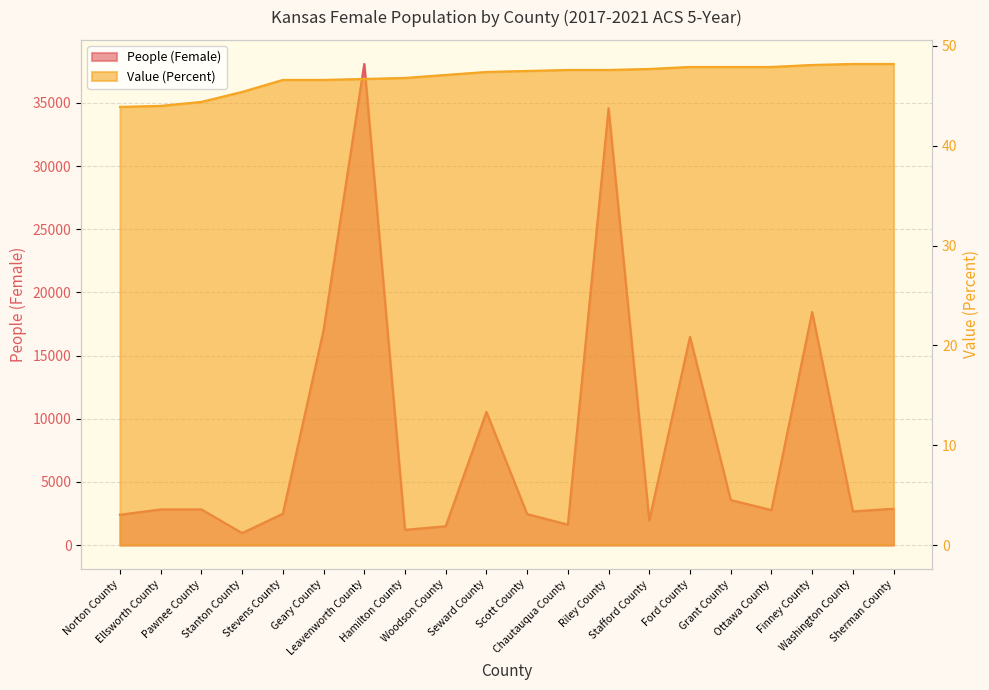

What is the minimum value for Value (Percent)?

43.9